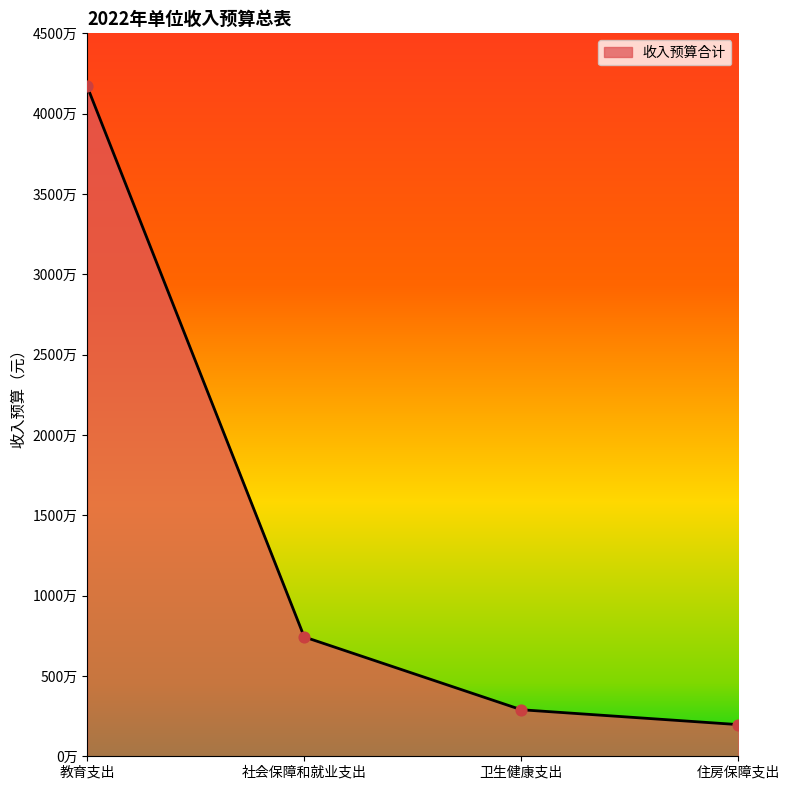

Is this an area chart (filled region under the line)?

Yes